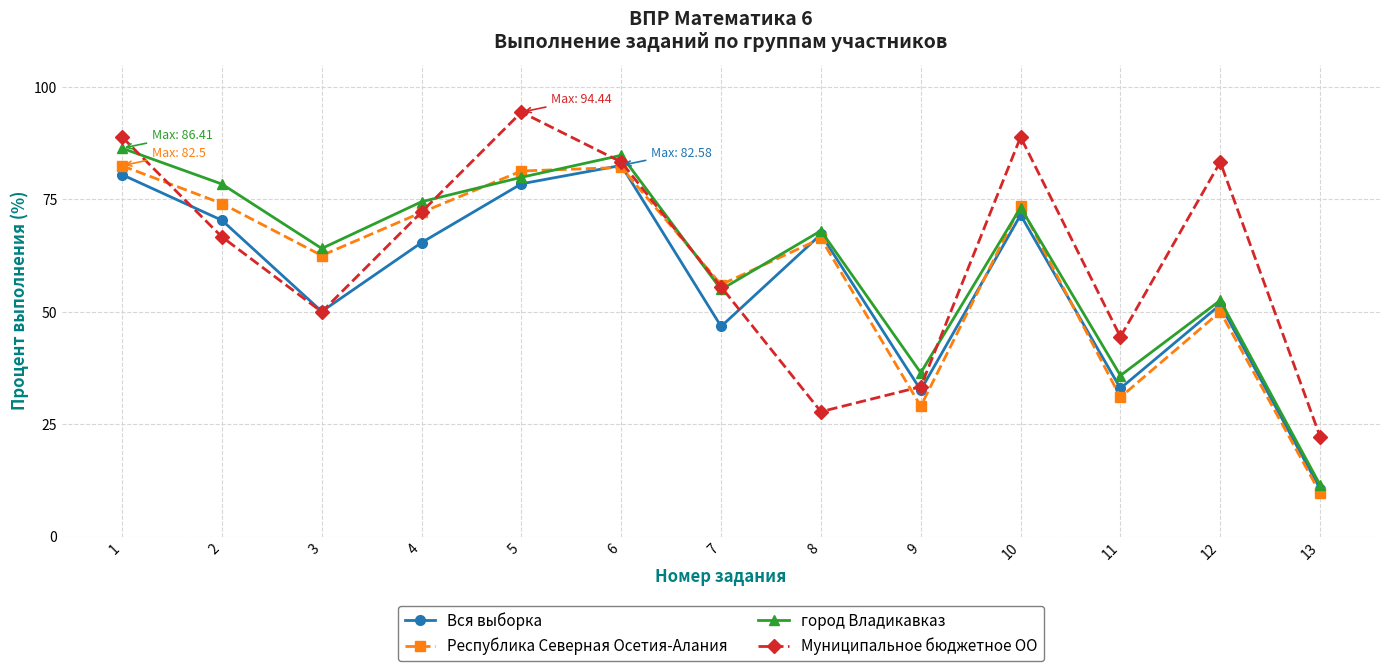

Where is the first local maximum for Муниципальное бюджетное ОО?

5